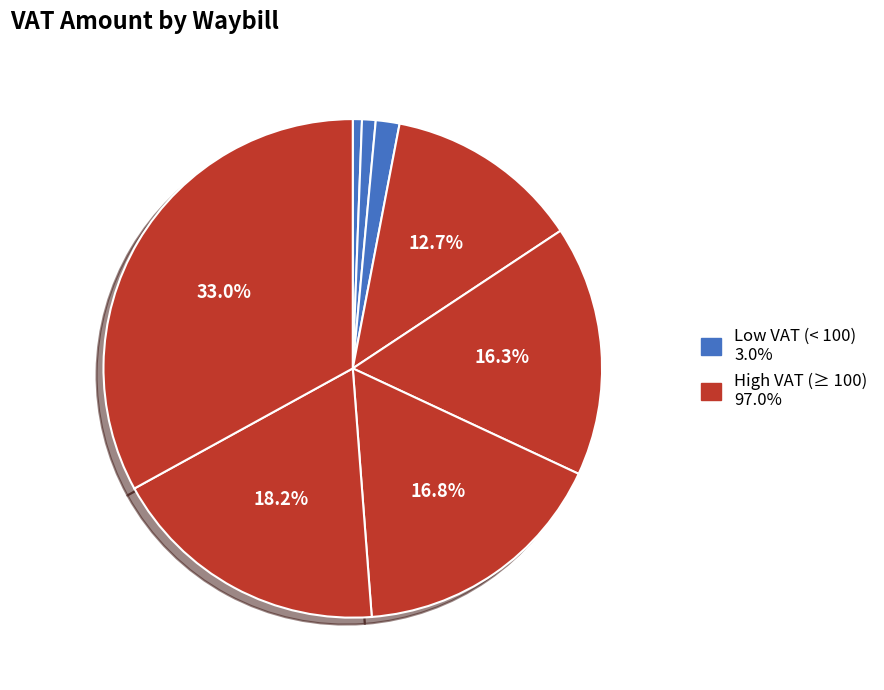

Count the number of slices in the pie.

8